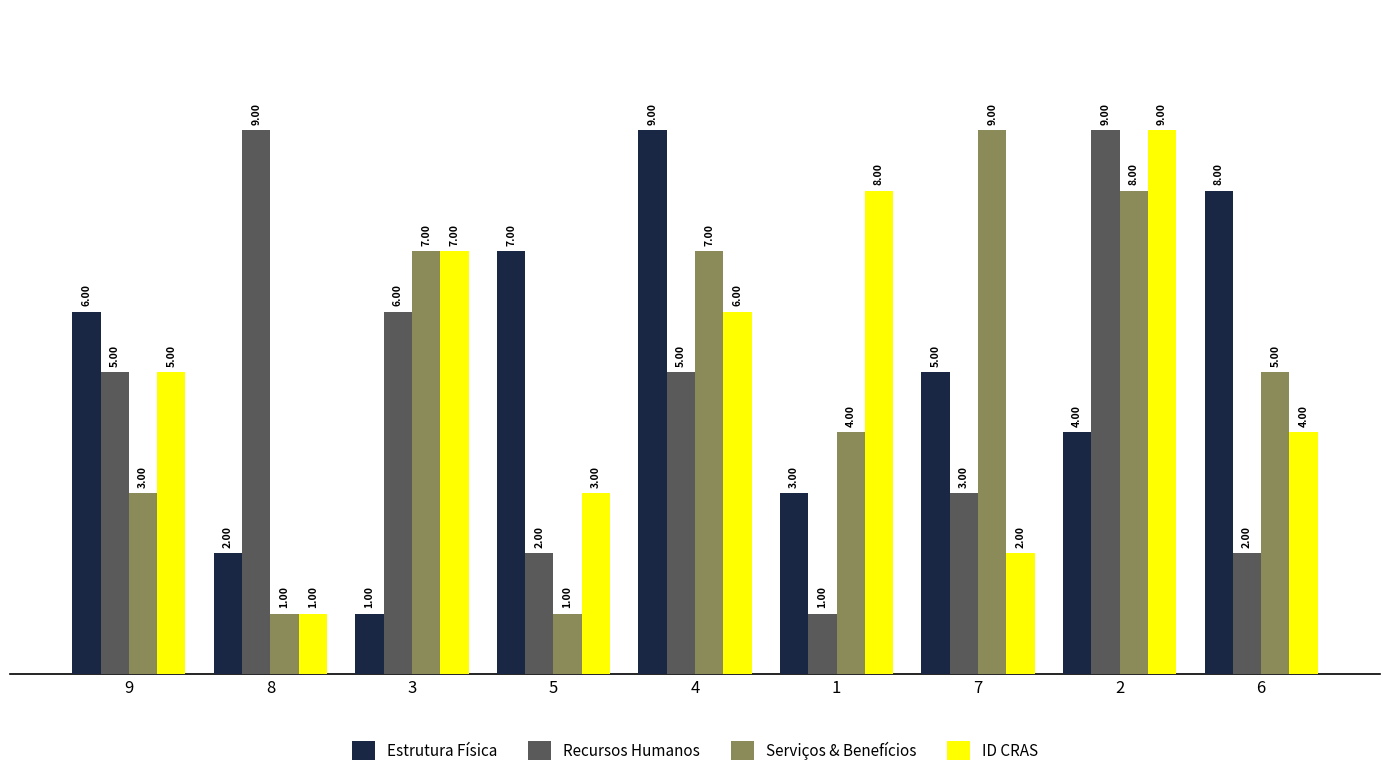

How many Estrutura Física values are between 3 and 7?

5